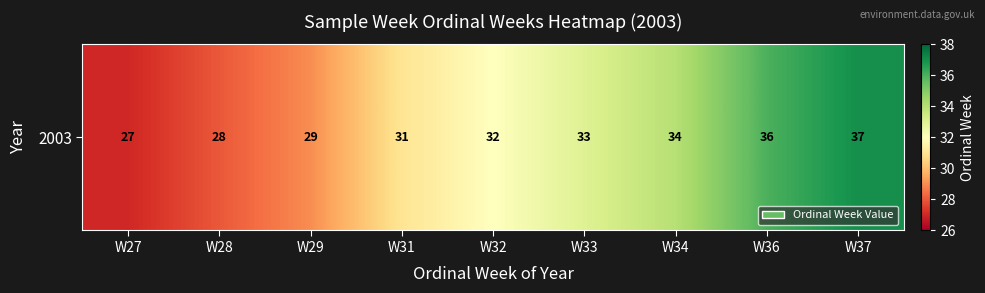

Reading left to right, extract all data points from this chart.

W27=27	W28=28	W29=29	W31=31	W32=32	W33=33	W34=34	W36=36	W37=37